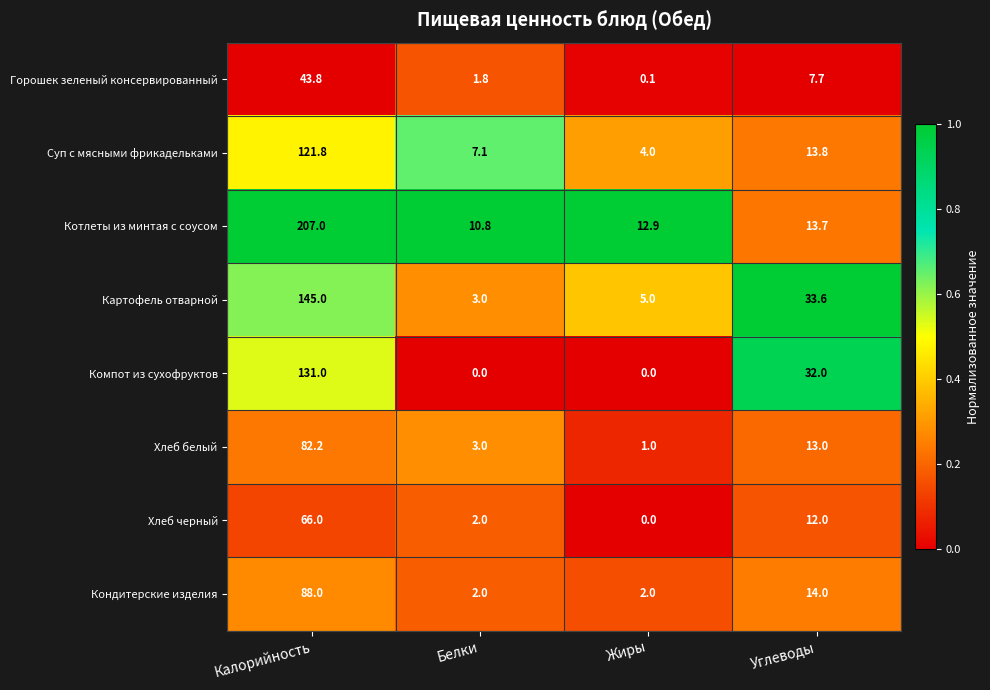

Read the Котлеты из минтая с соусом value at Жиры.

12.9